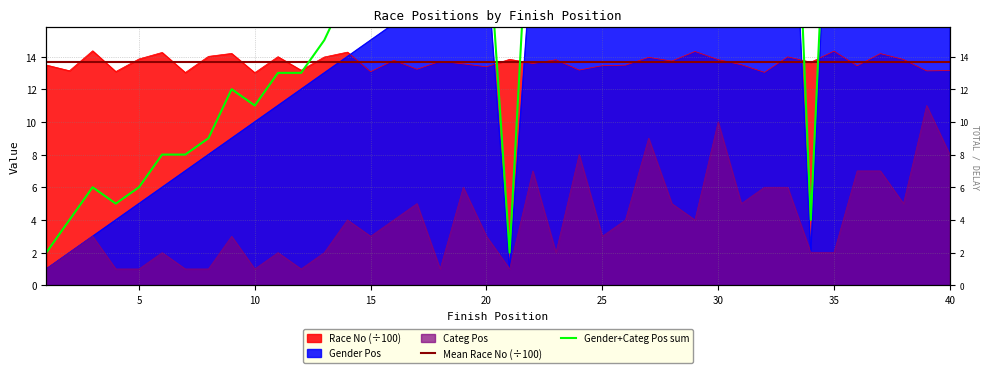

The Categ Pos series shows 10.4 at 37. True or false?

False